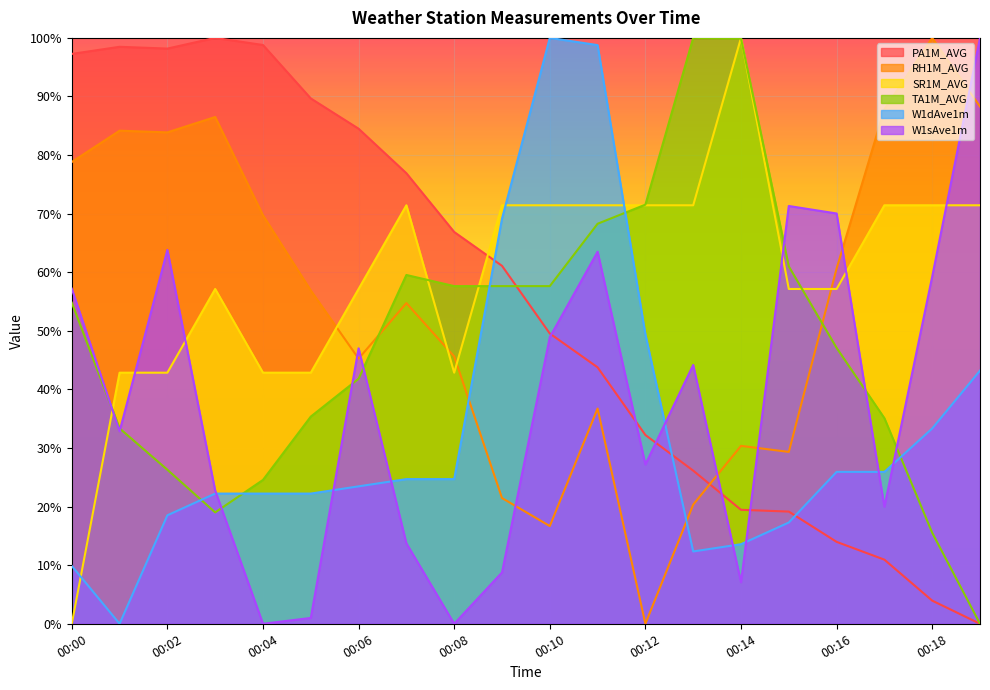

What is the difference between the maximum and minimum values in the W1sAve1m series?

1.0